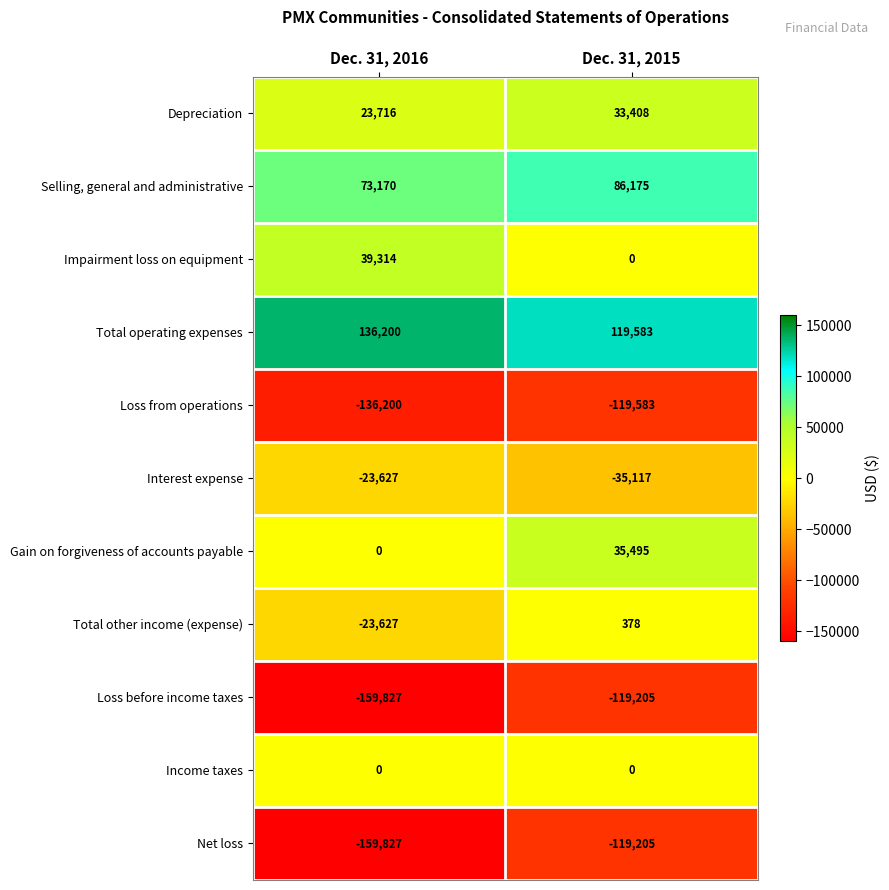

Where is Depreciation nearest to the value 28562?

Dec. 31, 2016